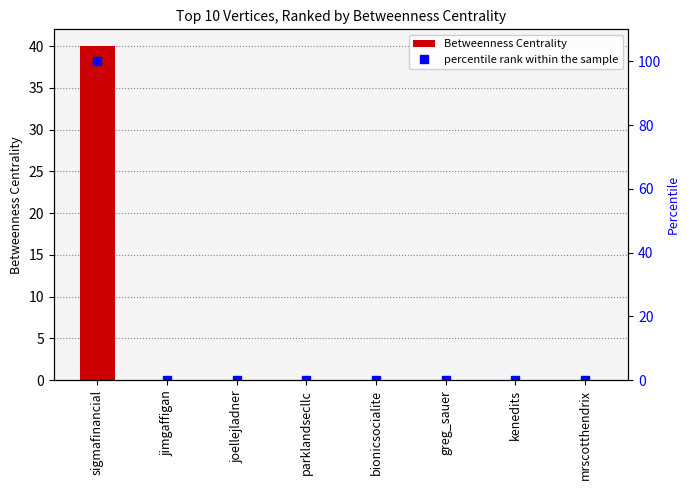

What is the highest value of the Betweenness Centrality series?

40